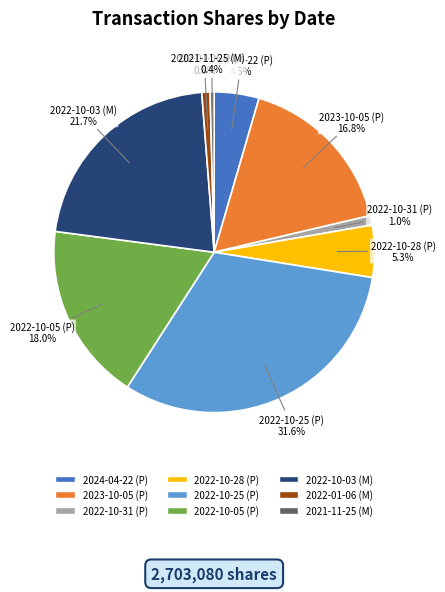

How much of the chart is everything except 2022-10-31 (P)?

99.0%